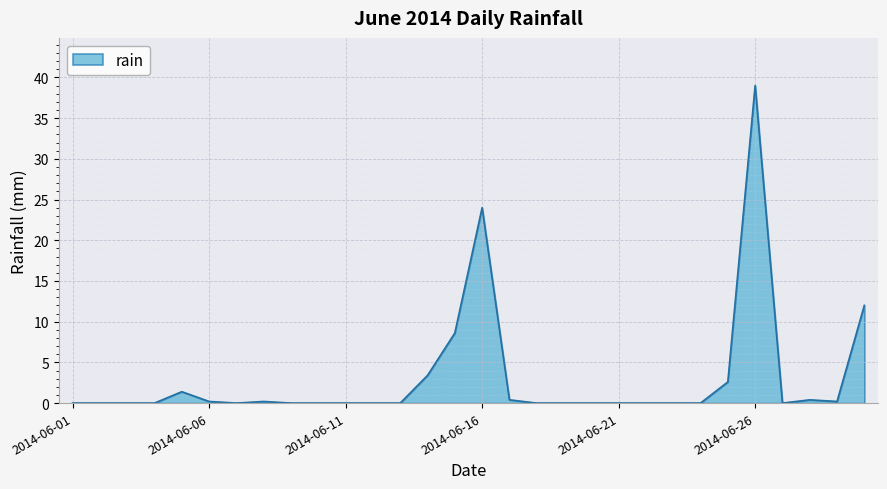

What is the maximum value shown in the chart?

39.0